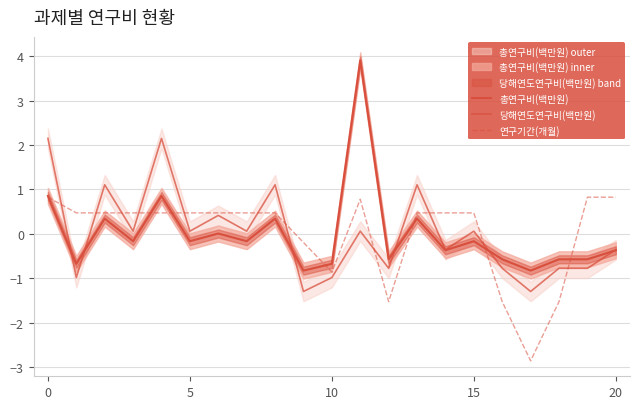

Does the chart have visible grid lines?

Yes